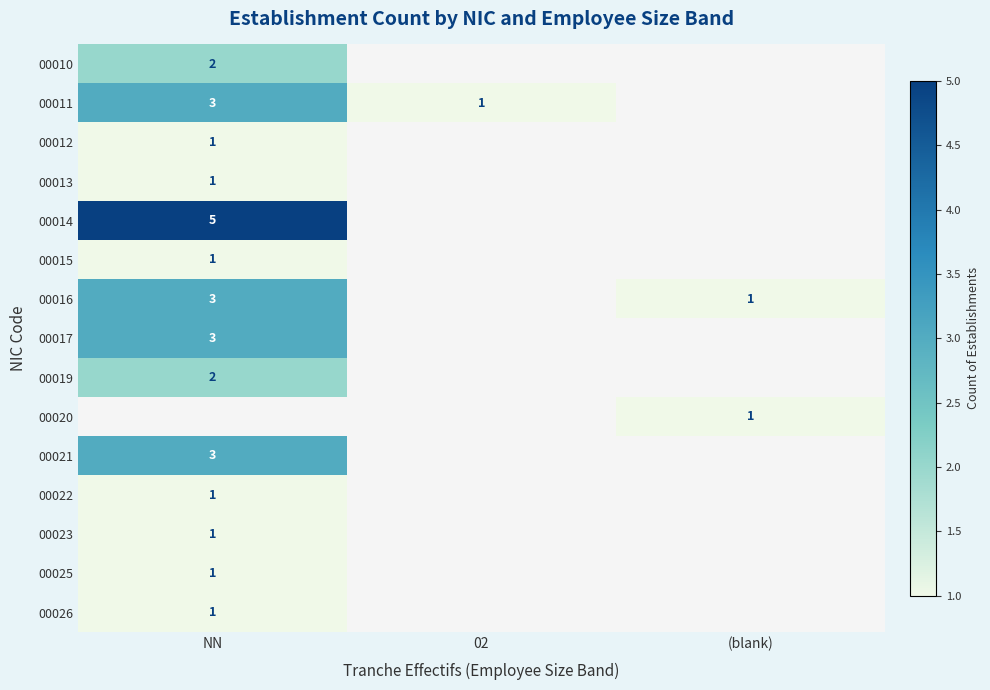

The value of 00013 at NN is 1. True or false?

True